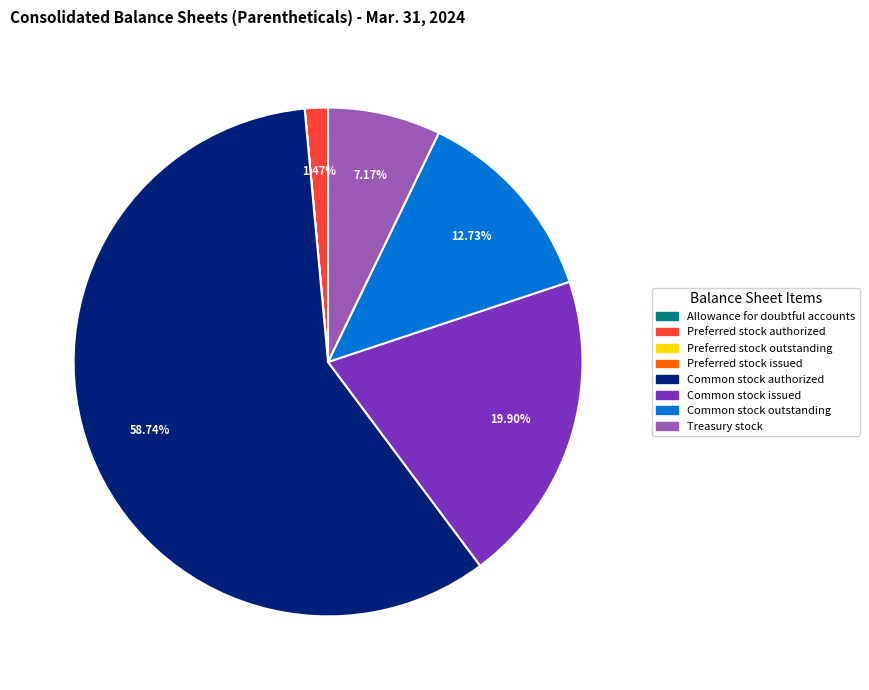

What is the ratio of the value at Treasury stock to the value at Common stock issued?

0.4